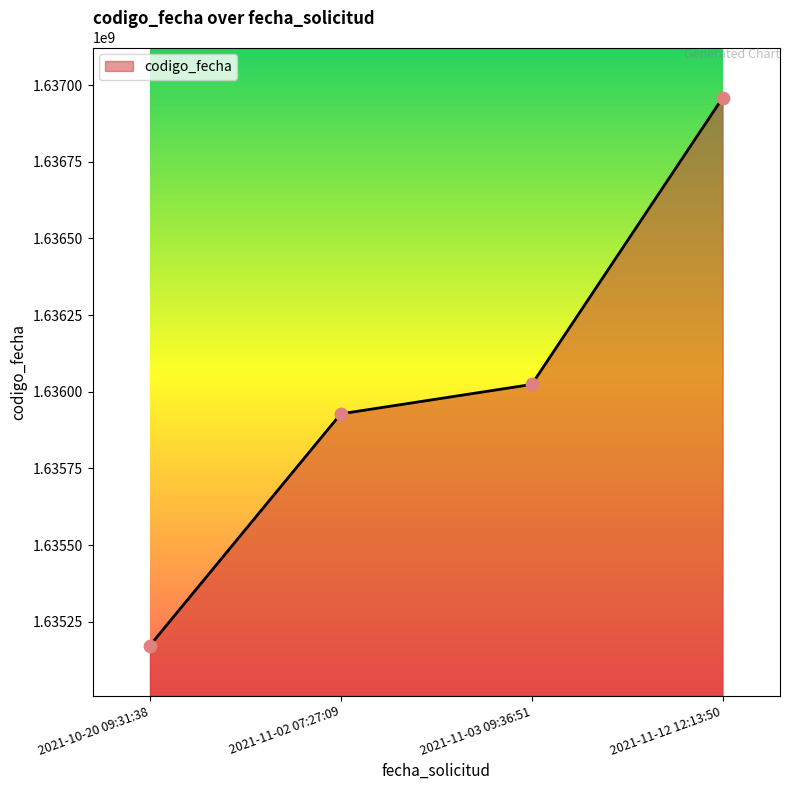

What is the change in value from 2021-11-03 09:36:51 to 2021-11-12 12:13:50?

+934766